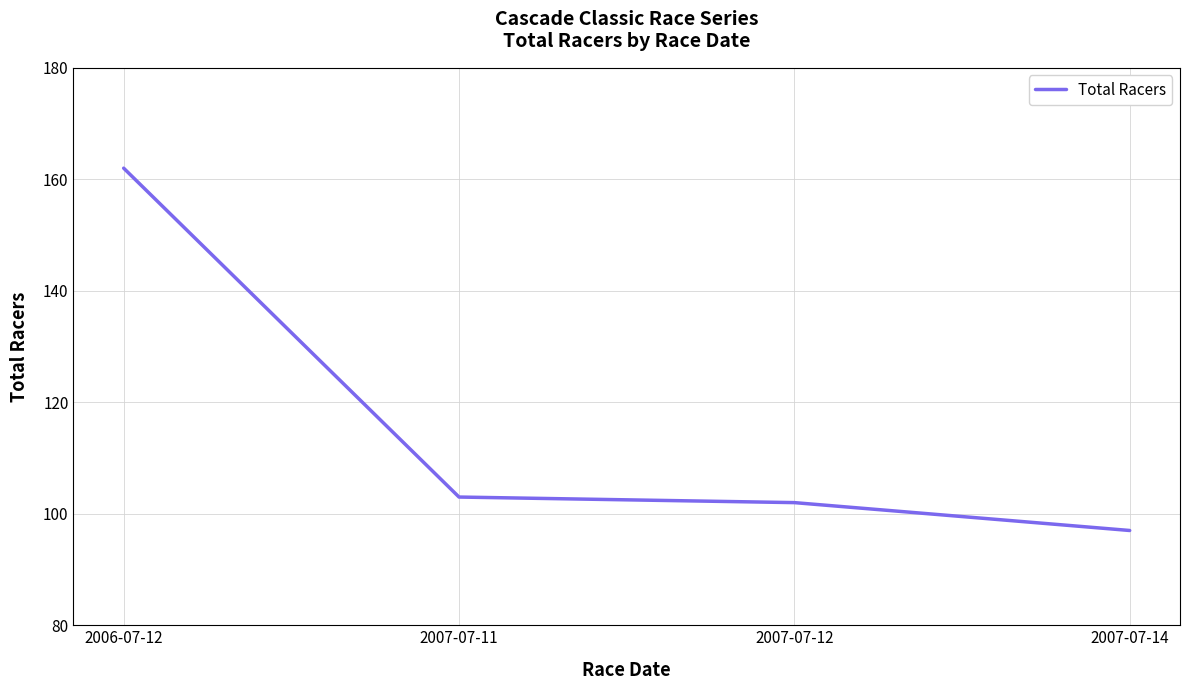

How many lines are shown in the chart?

1